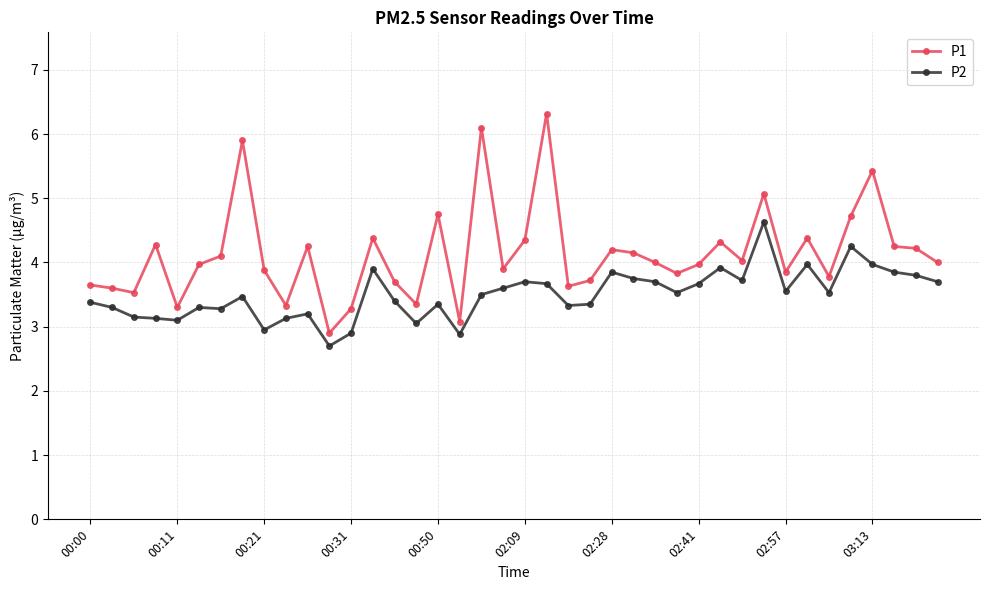

What is the difference between the maximum and minimum values in the P1 series?

3.4